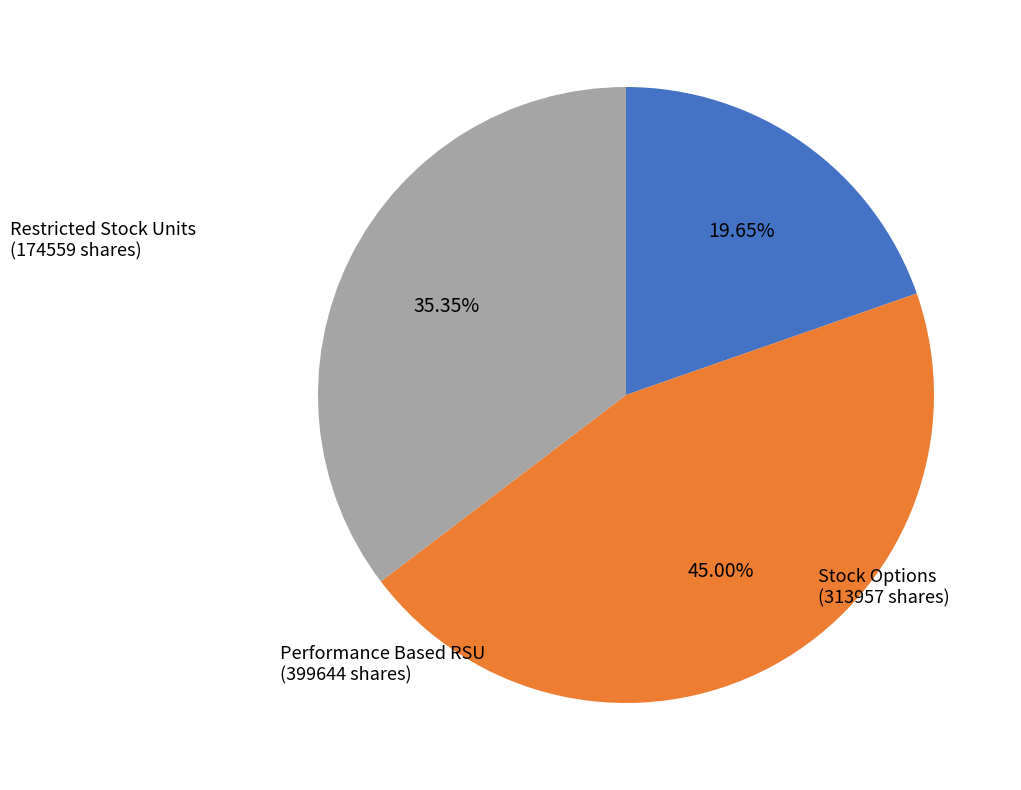

Does any single category account for the majority?

No